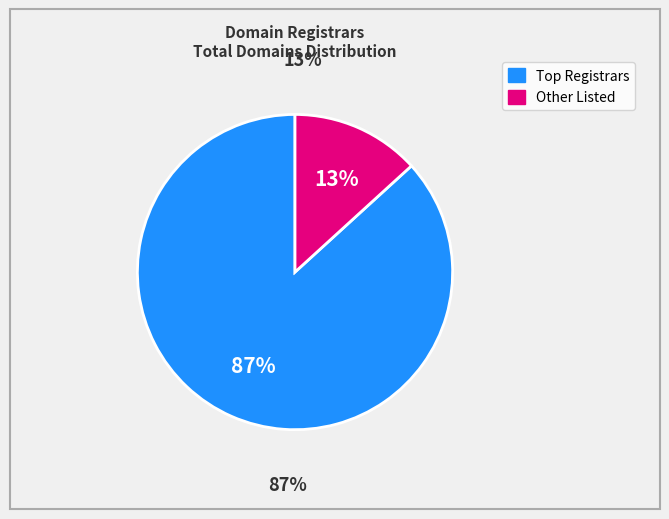

Is there any slice that represents more than half of the pie?

Yes